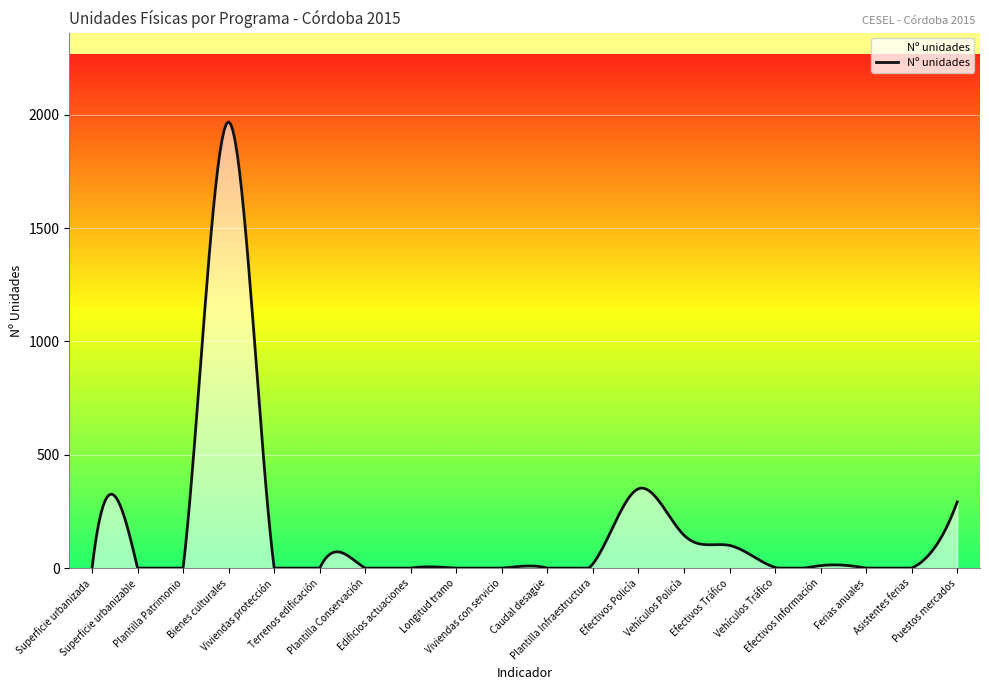

The chart shows a value of 626 at Plantilla Patrimonio. True or false?

False